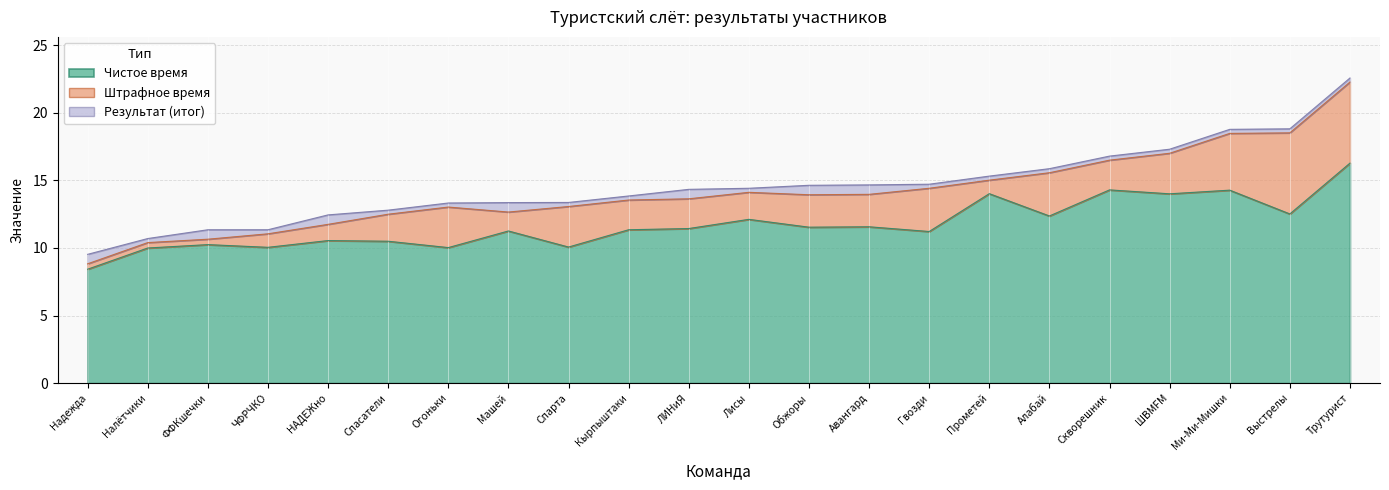

At which label does Результат first exceed 14?

ЛИНиЯ